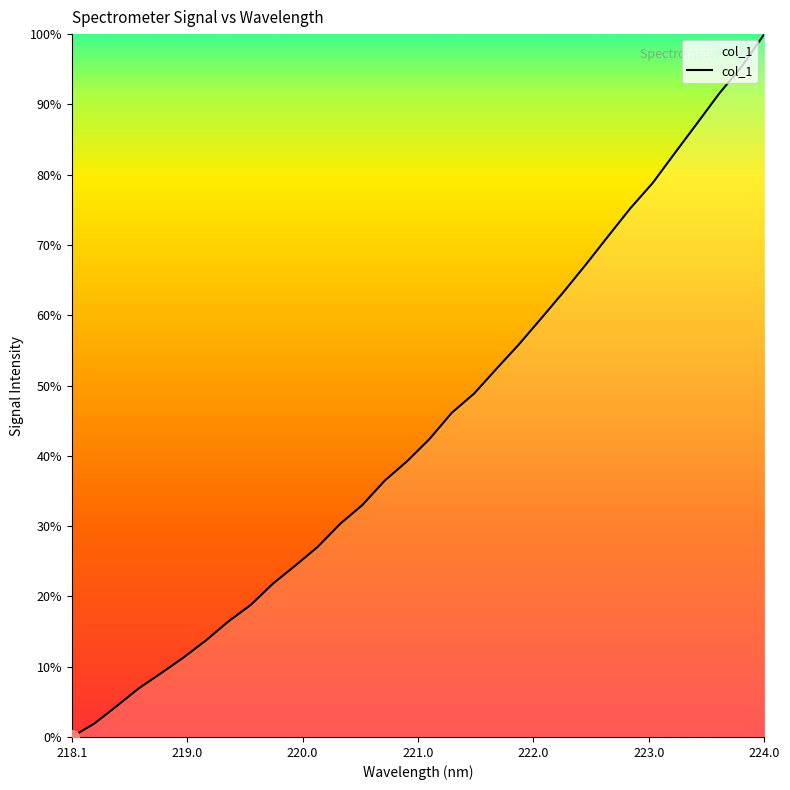

What is the greatest value displayed?

100.0